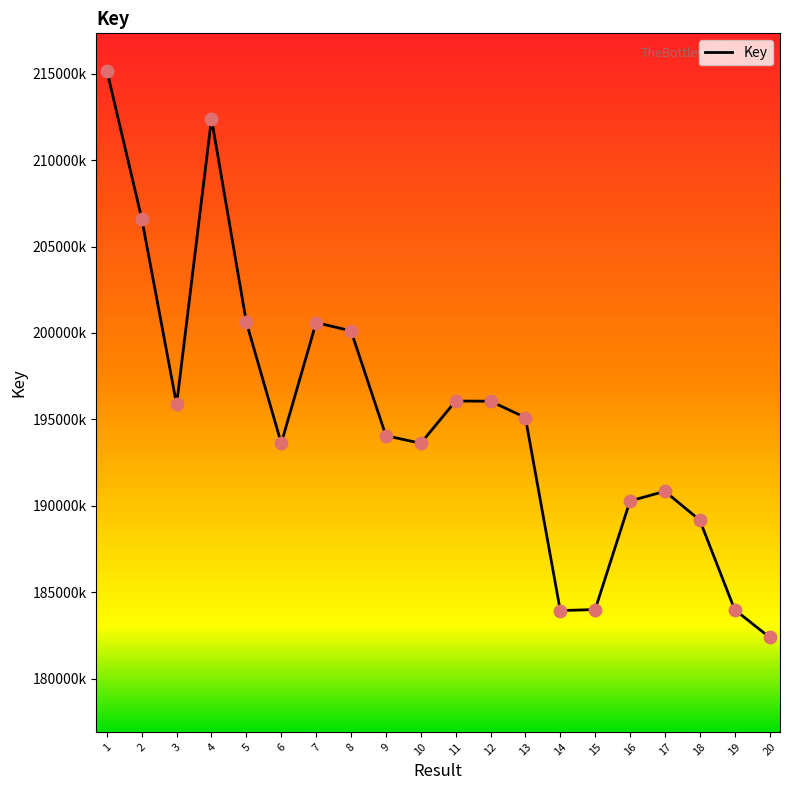

Which has a higher value, 4 or 17?

4